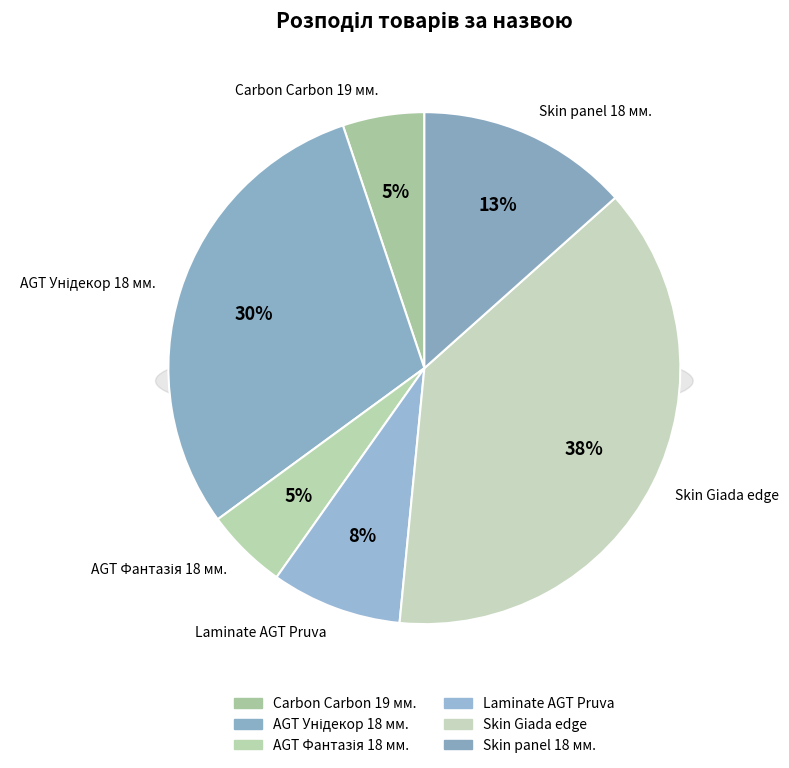

Count the number of slices in the pie.

6